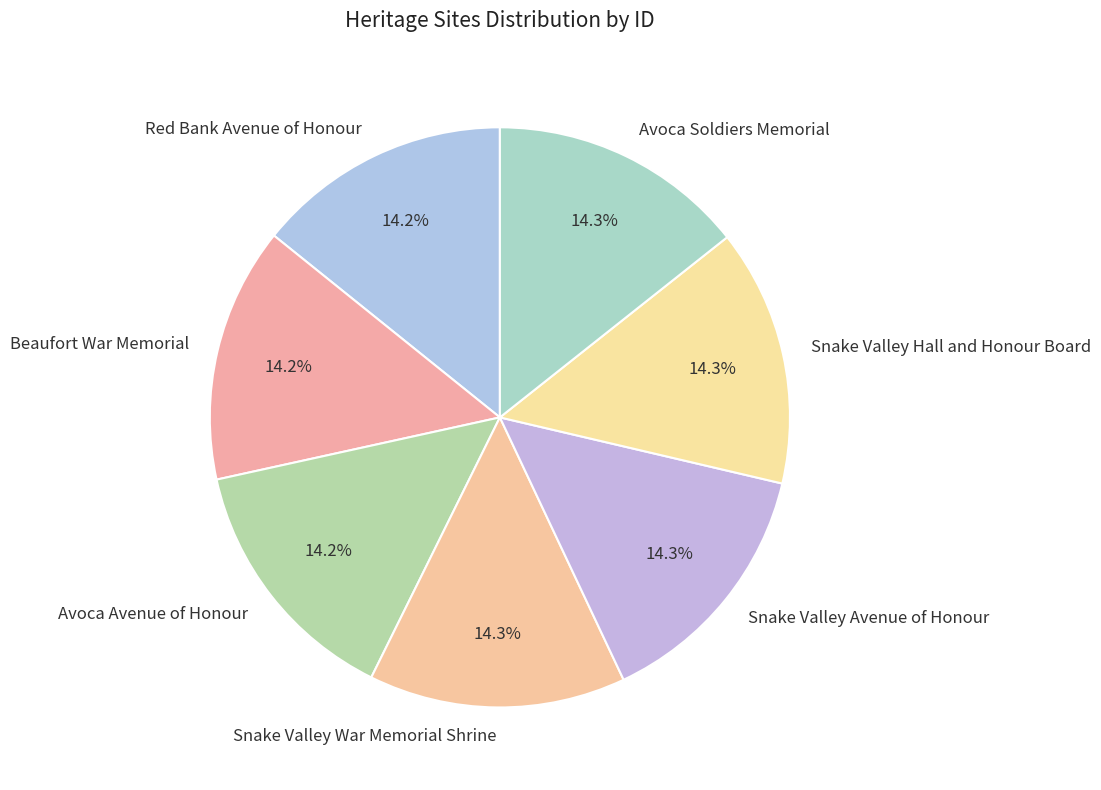

Approximately how many times larger is the value at Red Bank Avenue of Honour compared to Snake Valley Avenue of Honour?

1.0